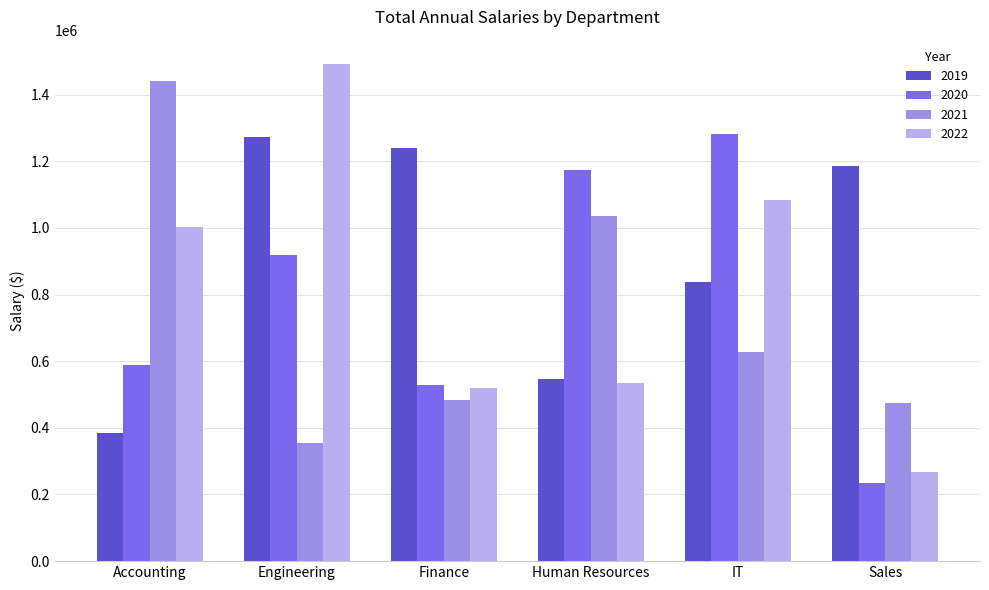

What is the label of the 2nd bar from the right?

IT